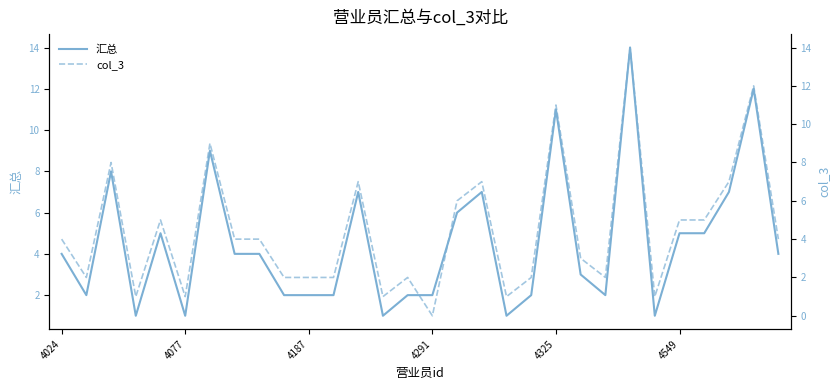

What are all the series names shown in the legend?

汇总, col_3